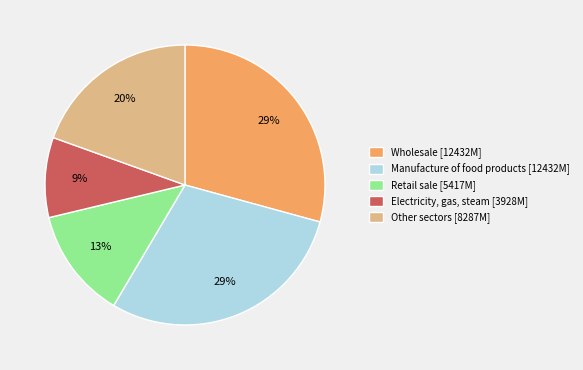

Is there a majority slice in this chart?

No